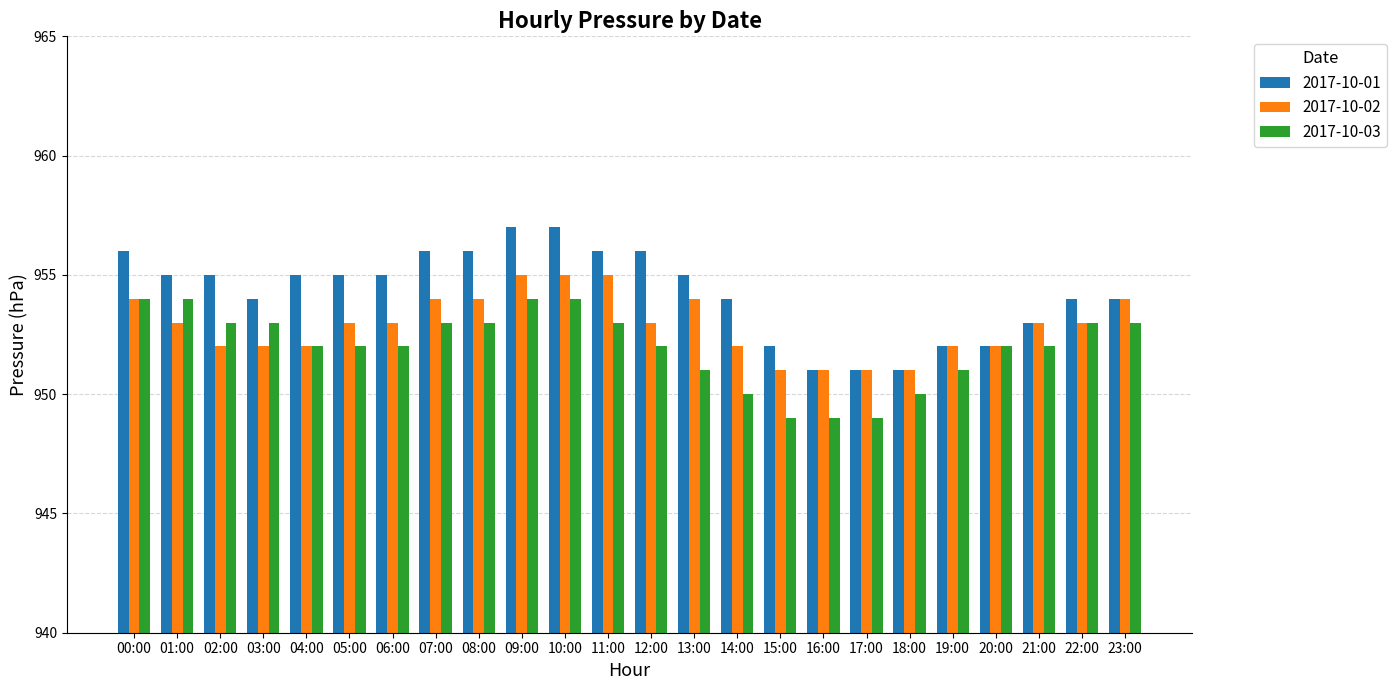

How many 2017-10-02 values are between 952 and 954?

17